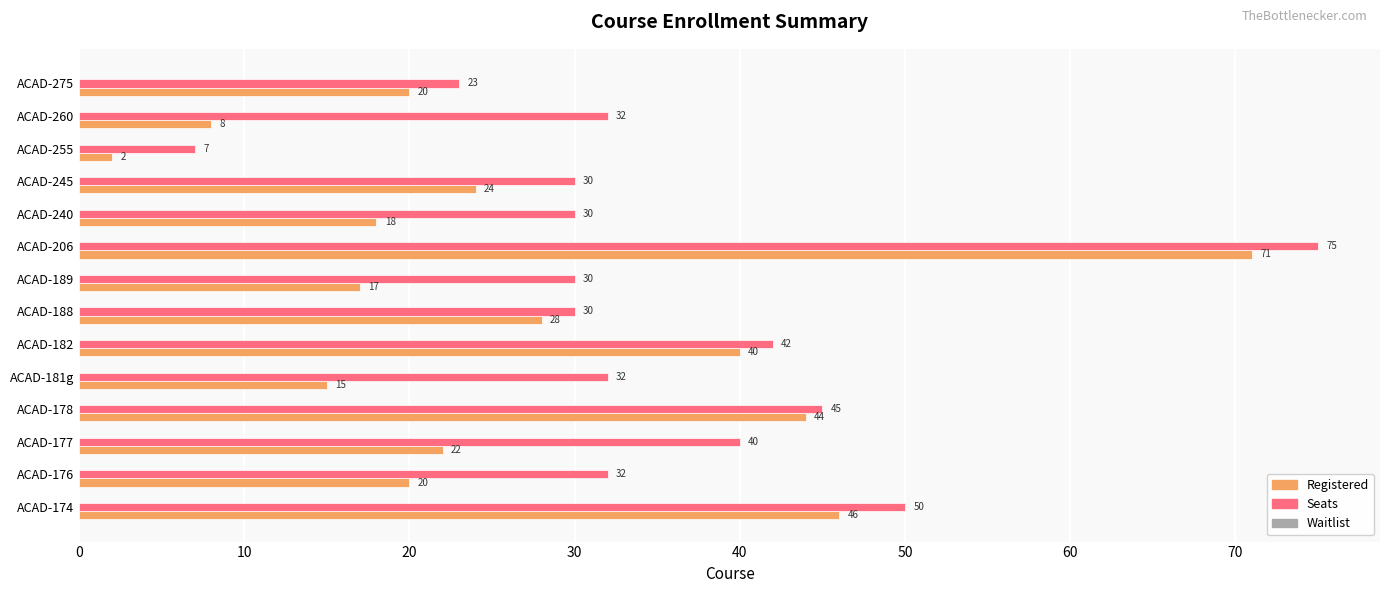

Between ACAD-176 and ACAD-206, which series saw the biggest shift?

Registered